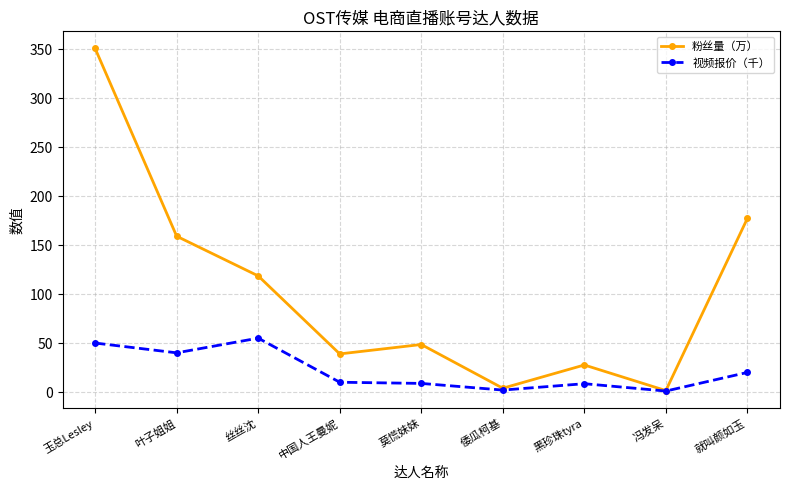

List the series in order of their peak value, highest first.

粉丝量（万）, 视频报价（千）